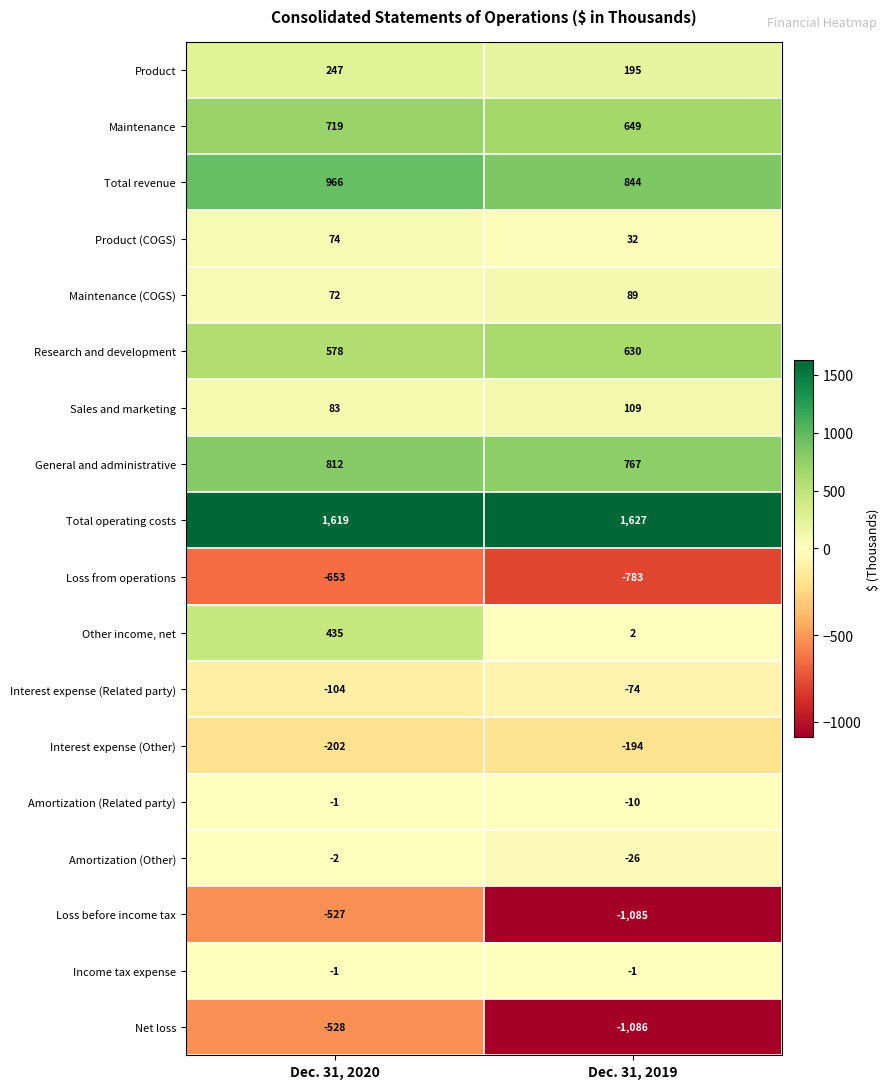

Count the number of data series in this chart.

18